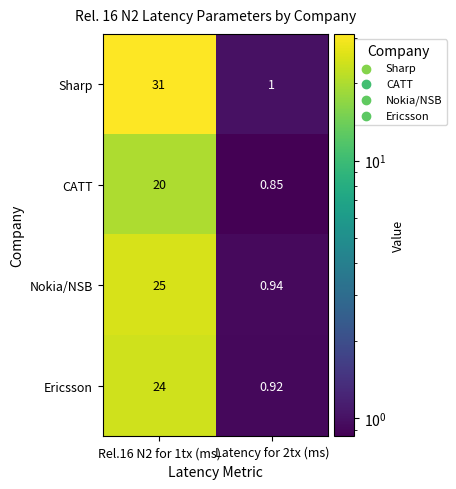

At how many categories does at least one series exceed 22?

1